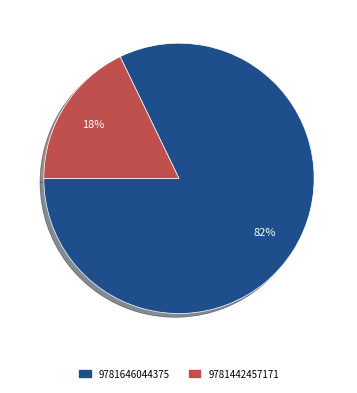

Rank the categories by value from highest to lowest.

9781646044375, 9781442457171